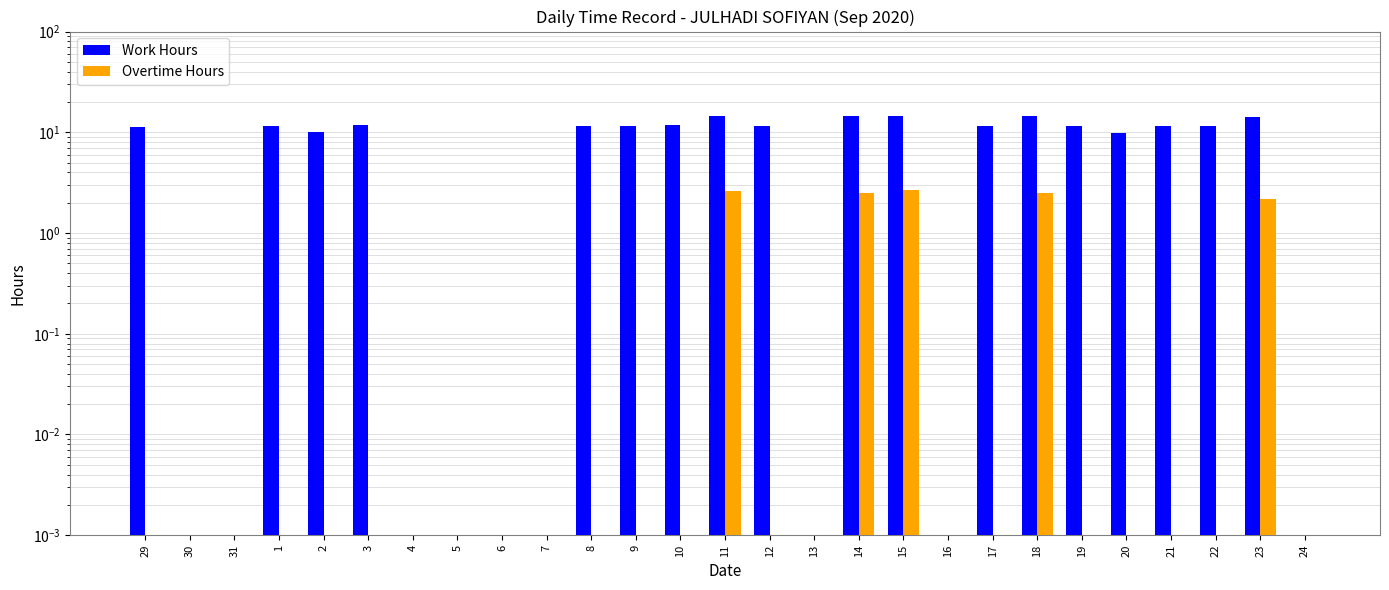

Reading left to right, extract all data points from this chart.

Work Hours: 11.3	0.0	0.0	11.5	10.1	11.8	0.0	0.0	0.0	0.0	11.6	11.6	11.7	14.6	11.6	0.0	14.5	14.7	0.0	11.6	14.5	11.5	9.7	11.4	11.7	14.2	0.0
Overtime Hours: 0.0	0.0	0.0	0.0	0.0	0.0	0.0	0.0	0.0	0.0	0.0	0.0	0.0	2.6	0.0	0.0	2.5	2.7	0.0	0.0	2.5	0.0	0.0	0.0	0.0	2.2	0.0